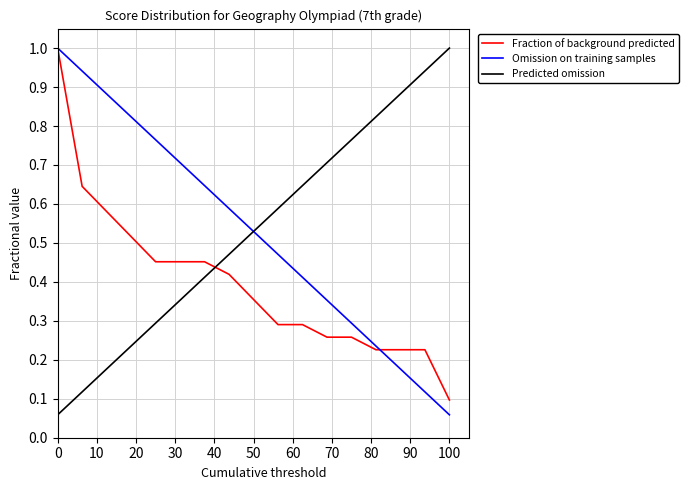

What is the maximum value shown in the chart?

1.0